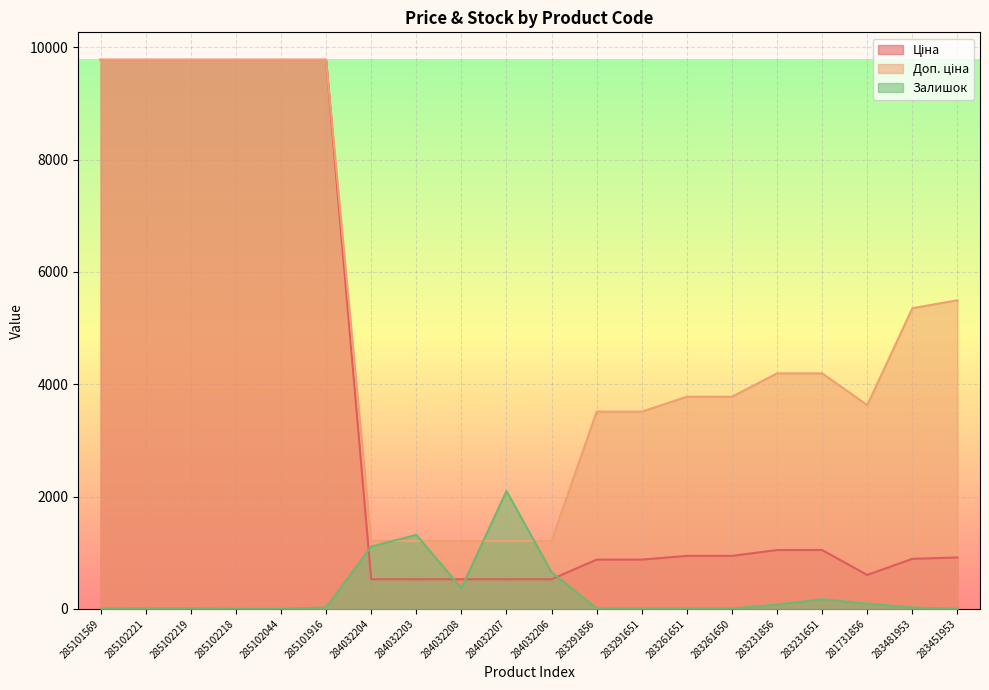

The Доп. ціна series shows 5954.0 at 281731856. True or false?

False